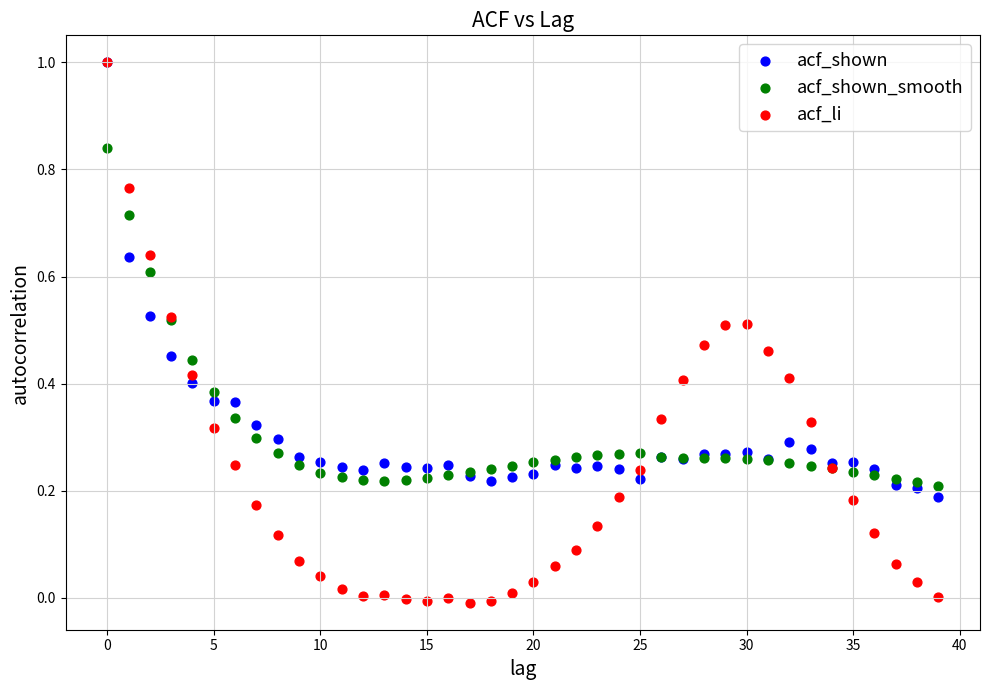

Which series has the largest Y range (max minus min)?

acf_li